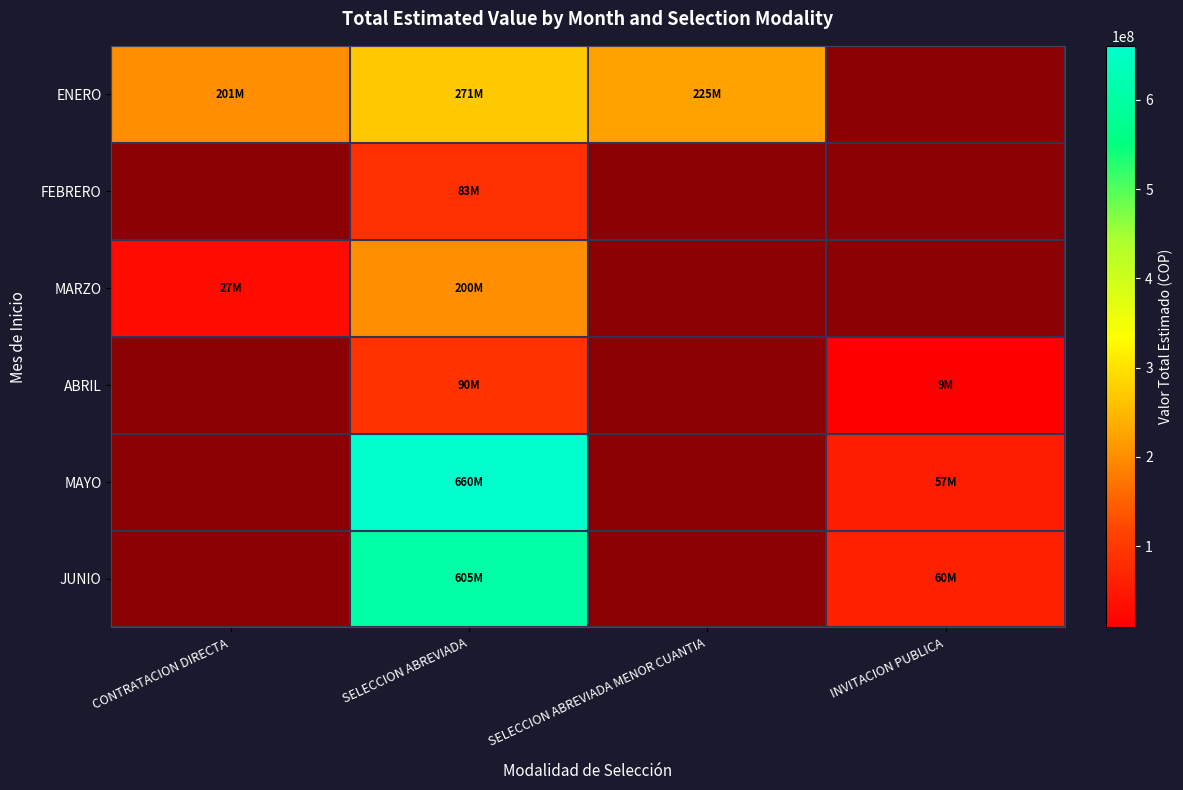

List the labels in order of ENERO value, smallest first.

CONTRATACION DIRECTA, SELECCION ABREVIADA MENOR CUANTIA, SELECCION ABREVIADA, INVITACION PUBLICA